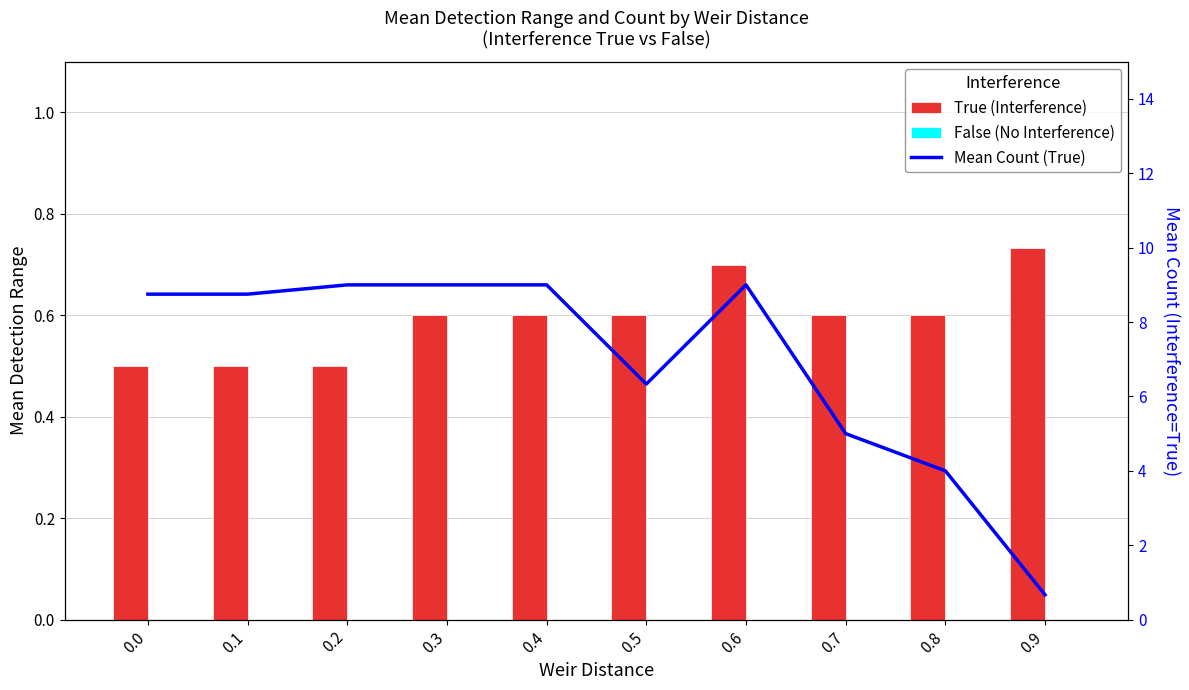

At which category is the sum across all series the highest?

0.6